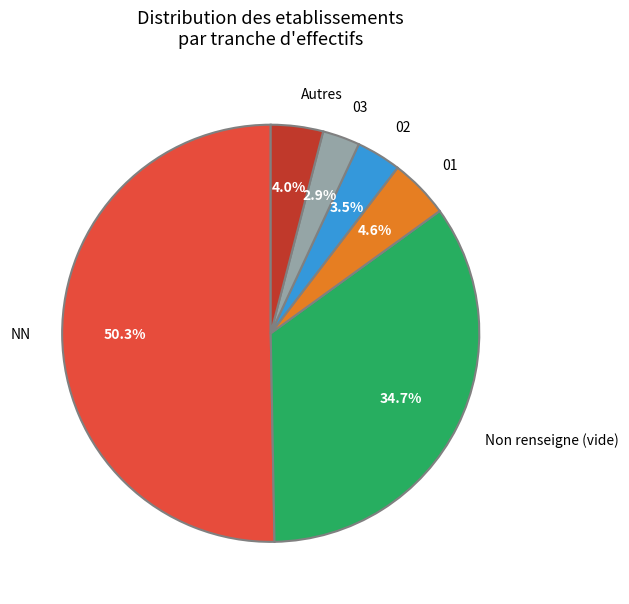

Combined, what portion of the pie is Autres and Non renseigne (vide)?

38.7%